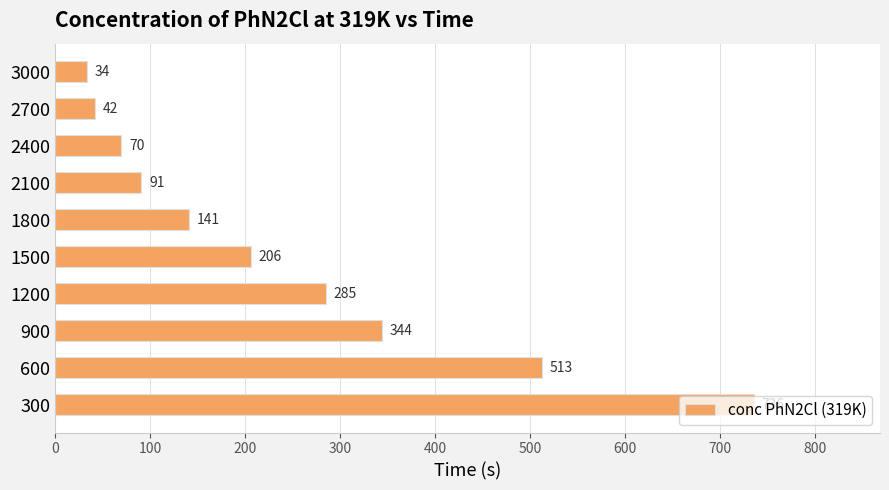

Is it true that the value at 300 is 736?

True